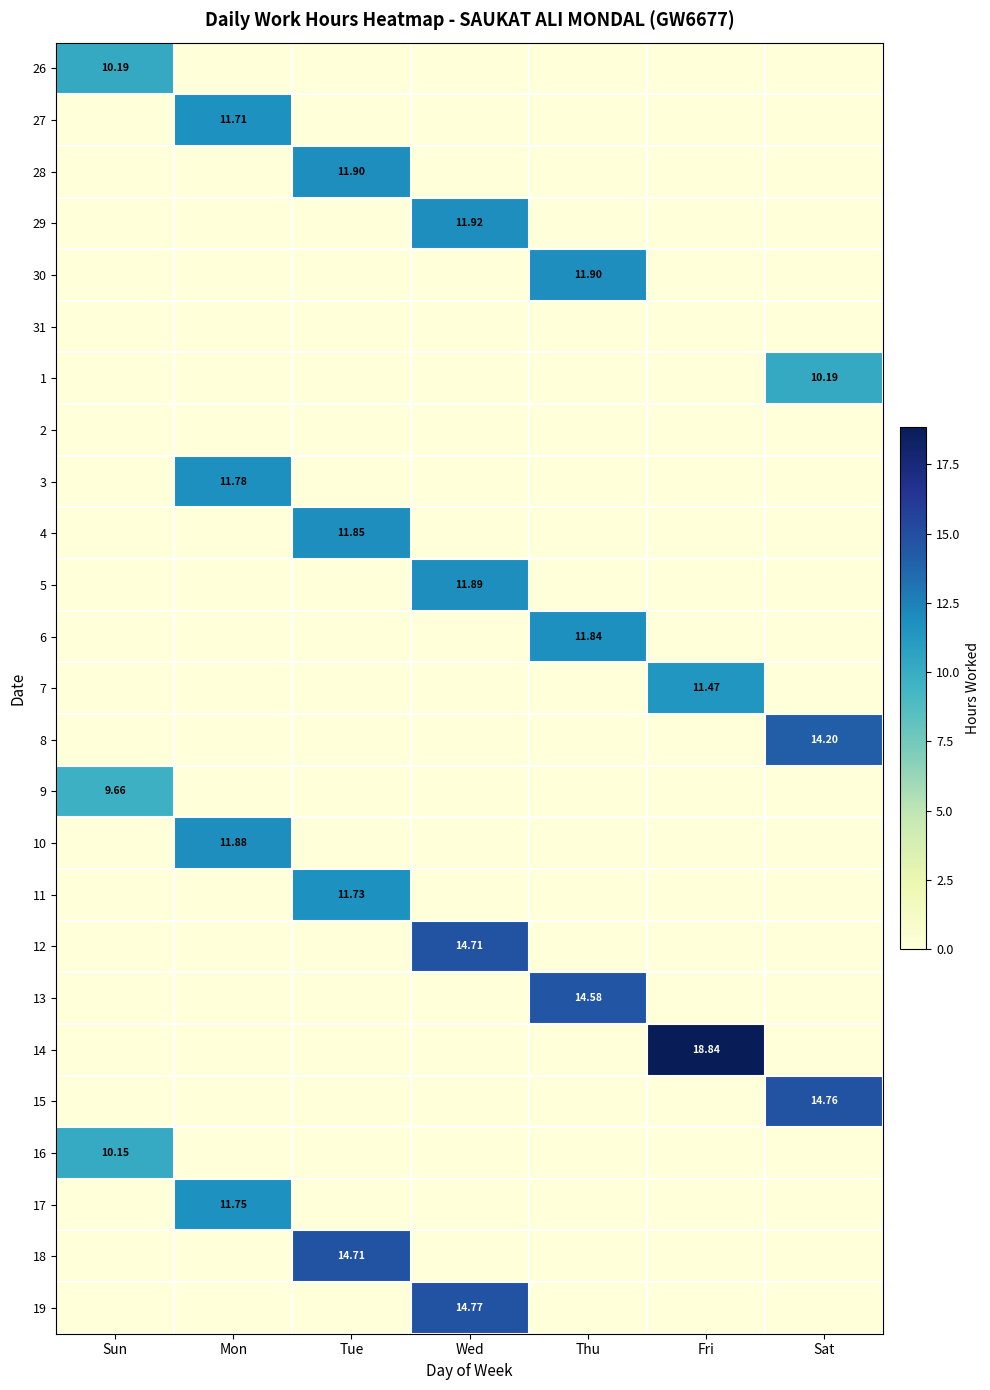

The value of 6 at Mon is 0.0. True or false?

True